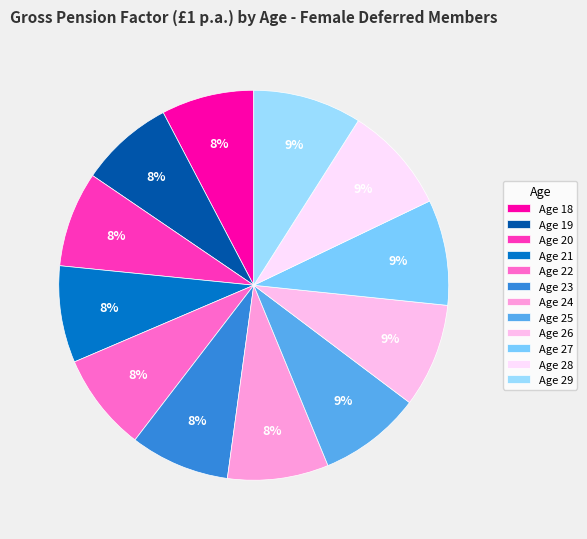

What is the change in value from Age 27 to Age 29?

+0.4